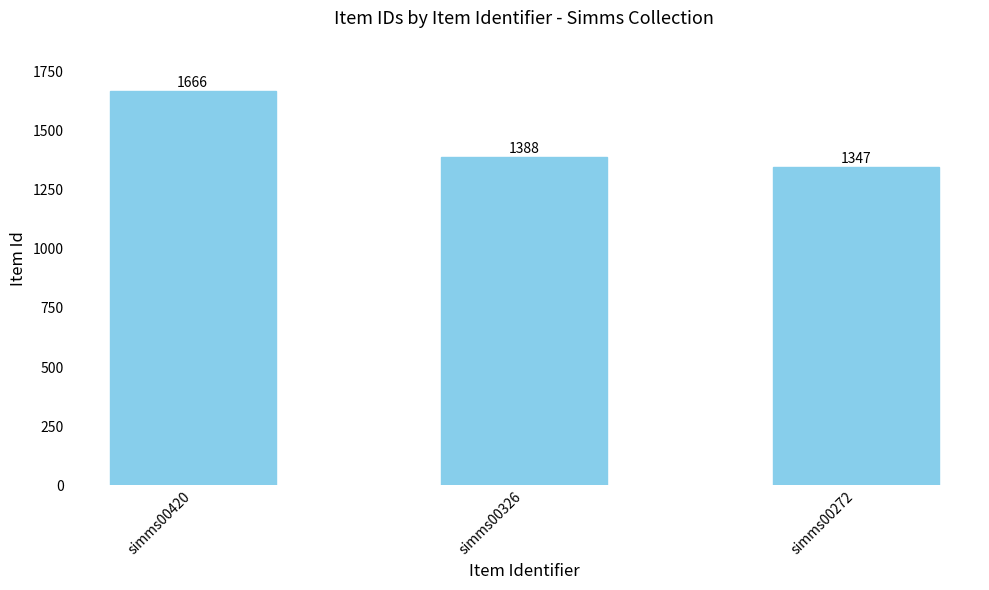

Between simms00272 and simms00420, which is larger?

simms00420